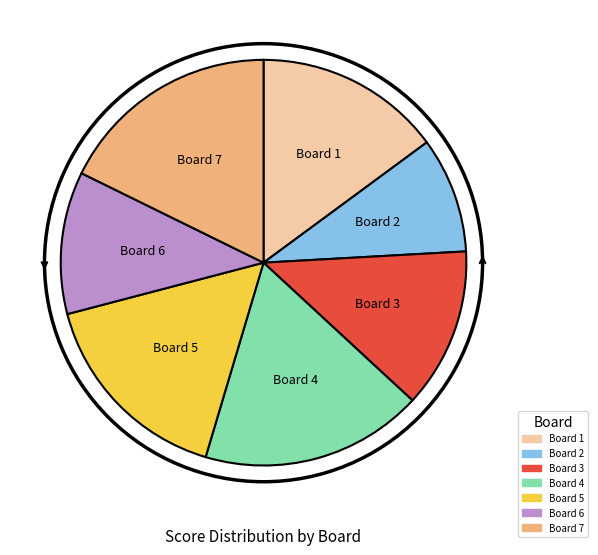

Is there any slice that represents more than half of the pie?

No